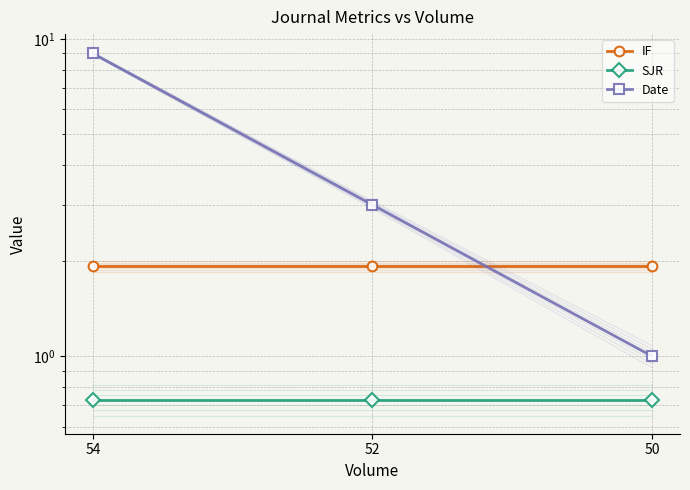

Which series has the largest total across all categories?

Date